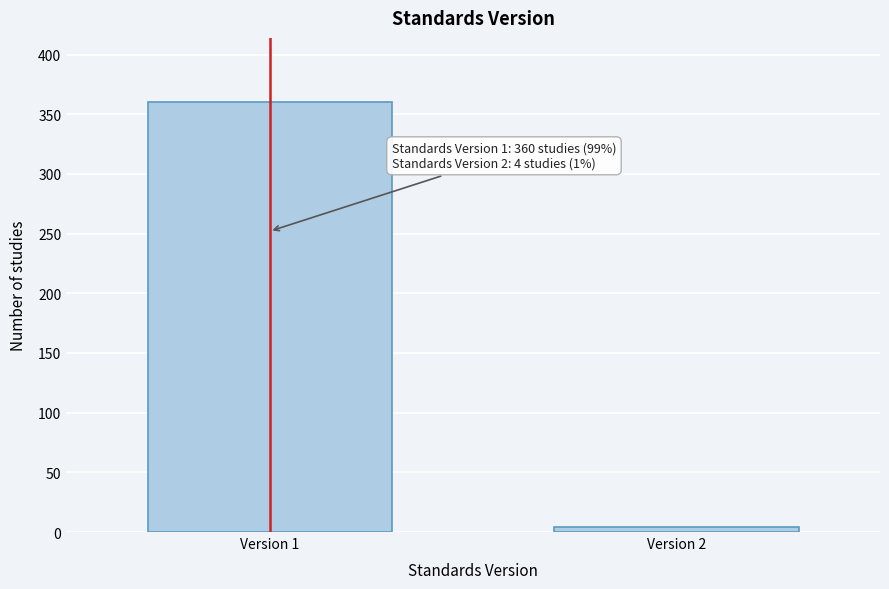

Reading right to left, extract all data points from this chart.

Version 2=4	Version 1=360